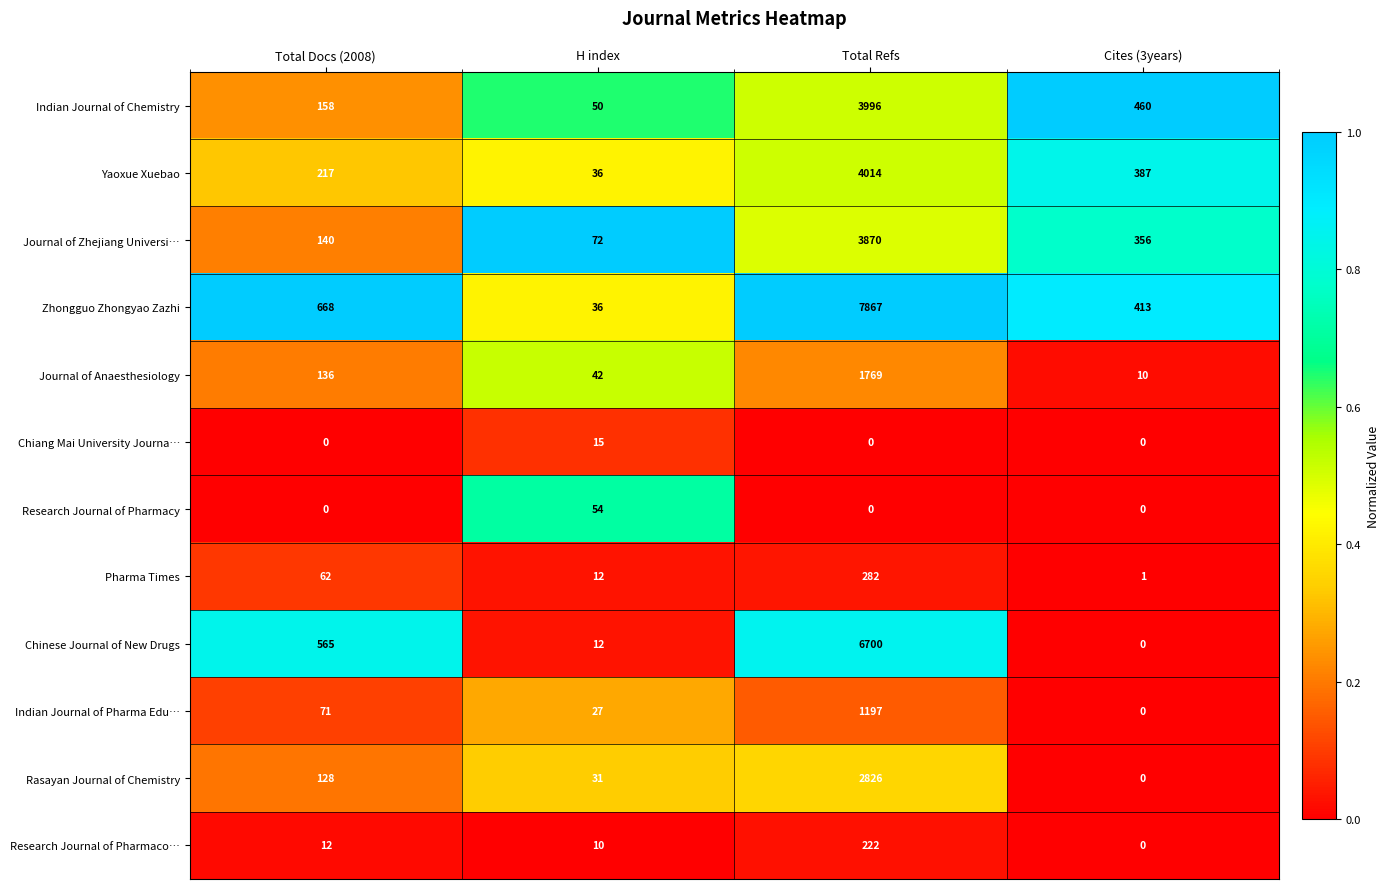

What is the sum of the Indian Journal of Pharma Edu… values at Total Refs and Cites (3years)?

1197